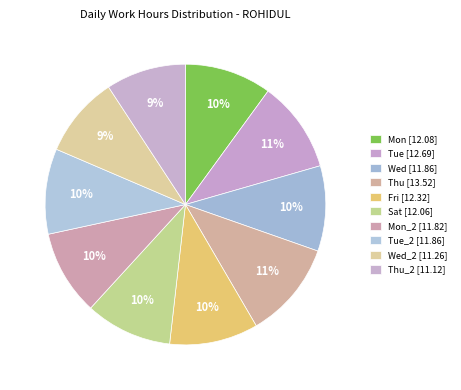

Rank the categories by value from lowest to highest.

Thu_2, Wed_2, Mon_2, Wed, Tue_2, Sat, Mon, Fri, Tue, Thu